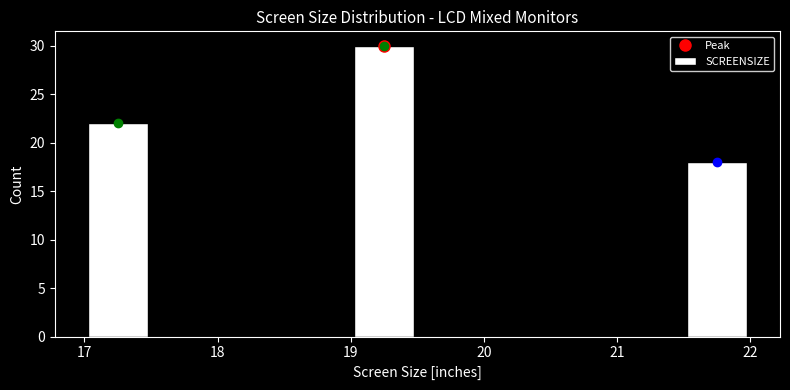

Which range on the x-axis has the tallest bar?

19.0 to 19.5